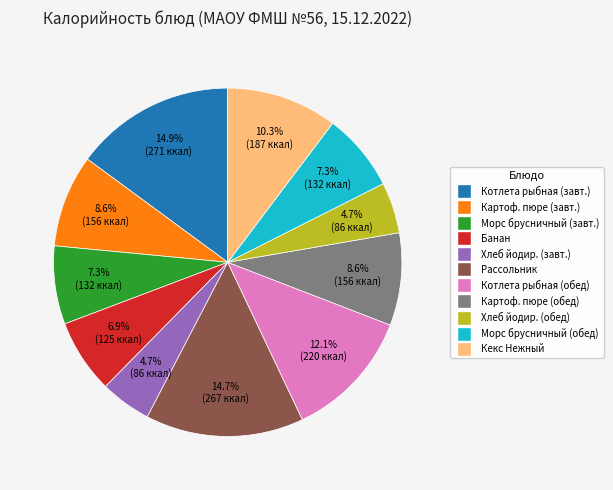

Is there a majority slice in this chart?

No